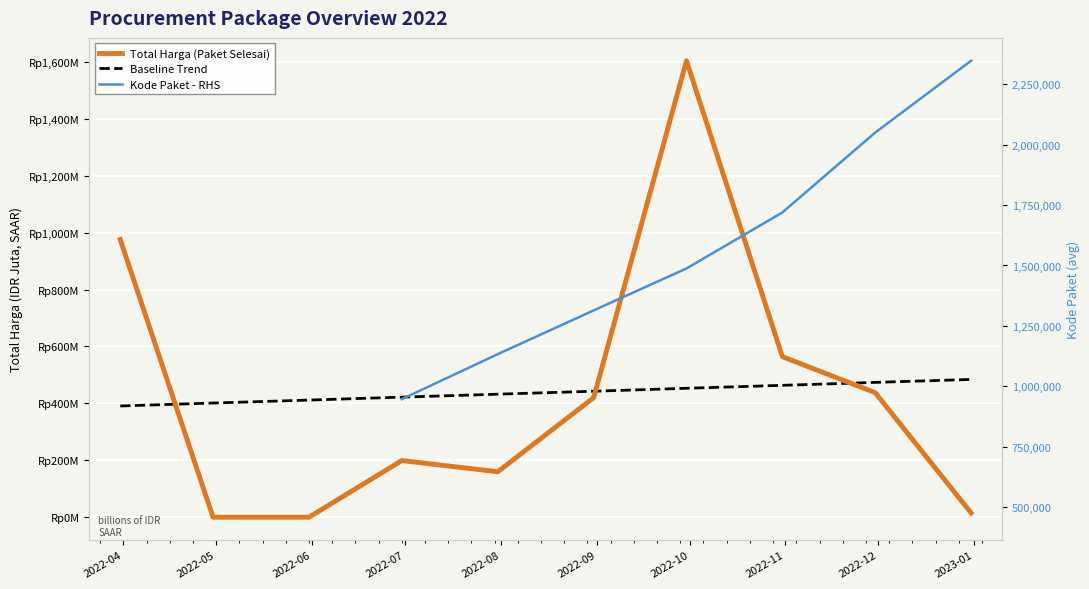

True or false: Baseline Trend and Kode Paket - RHS cross at least once.

False